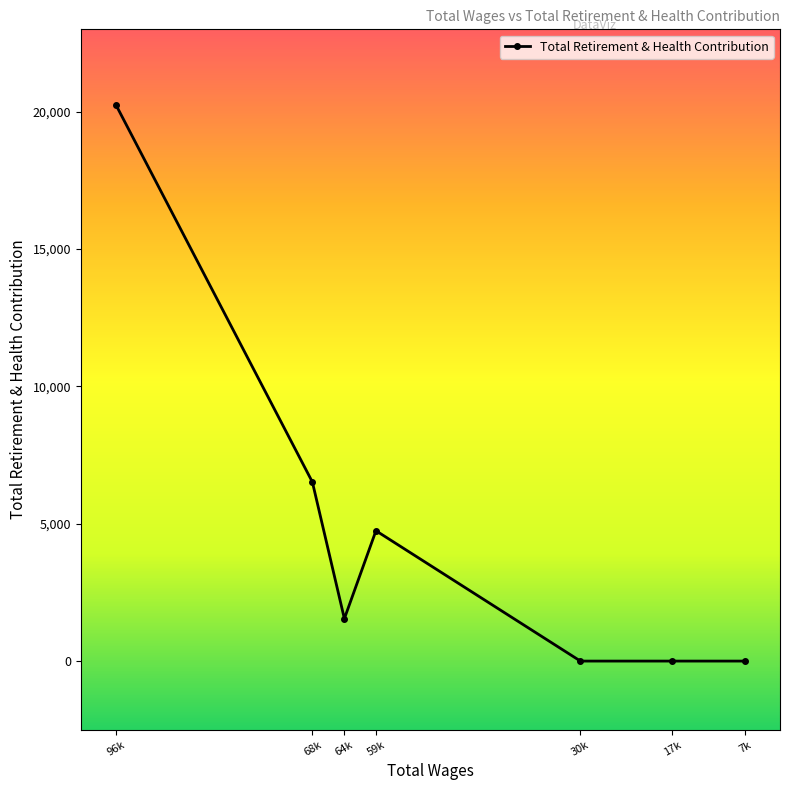

Which has a higher value, 96k or 64k?

96k